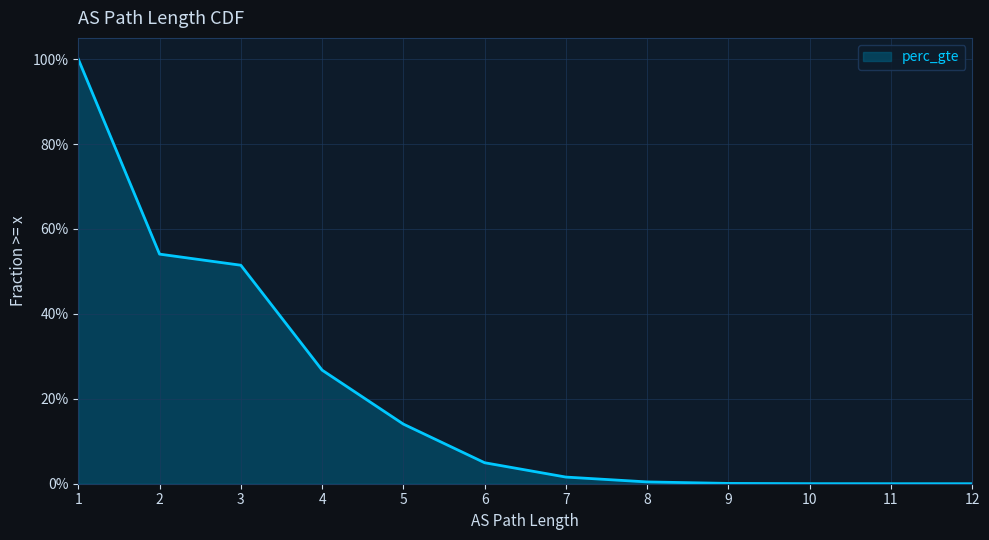

Between 4 and 8, which is larger?

4